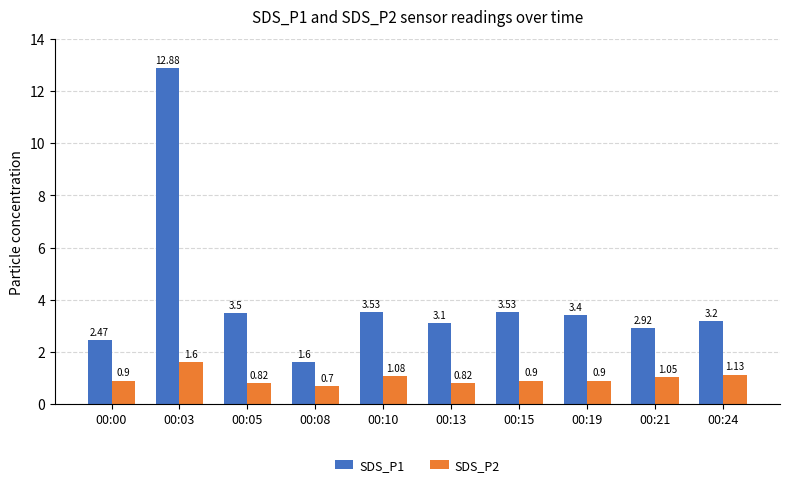

What is the spread (max minus min) of values at 00:13?

2.3